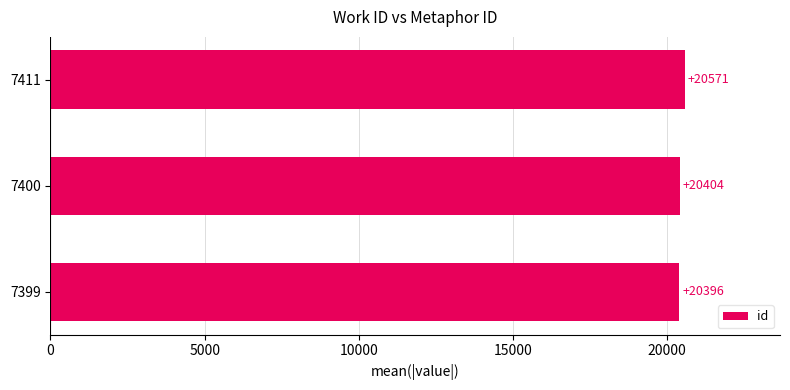

What is the ratio of the value at 7399 to the value at 7411?

1.0